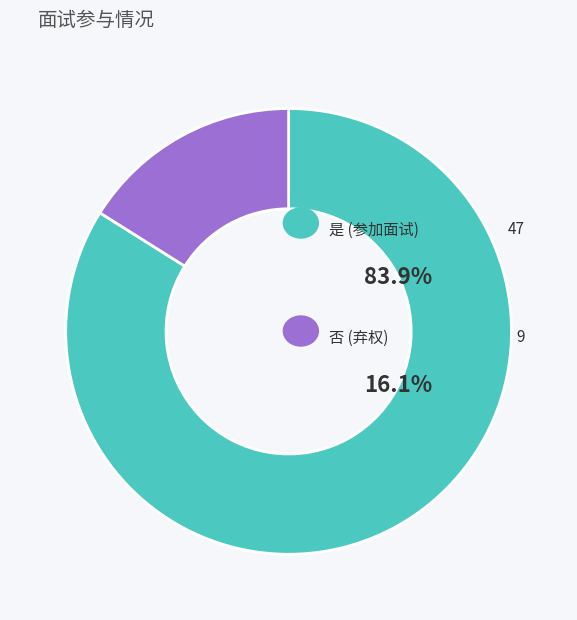

Is there any slice that represents more than half of the pie?

Yes